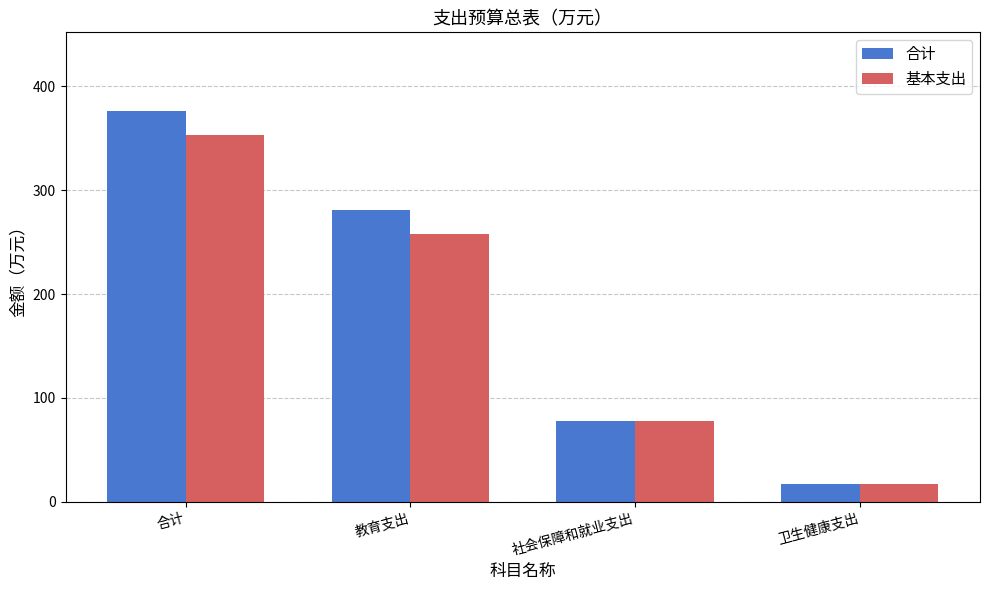

What is the highest value of the 合计 series?

376.5